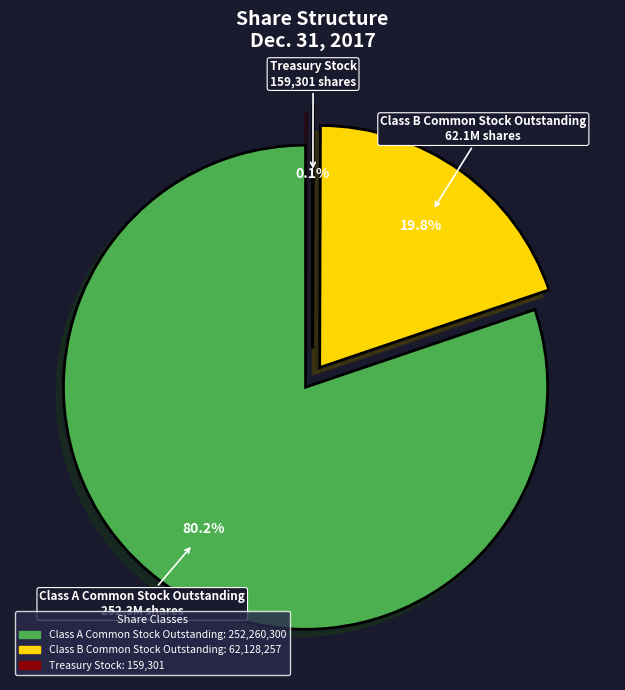

Does Class A Common Stock Outstanding represent more than half of the total?

Yes